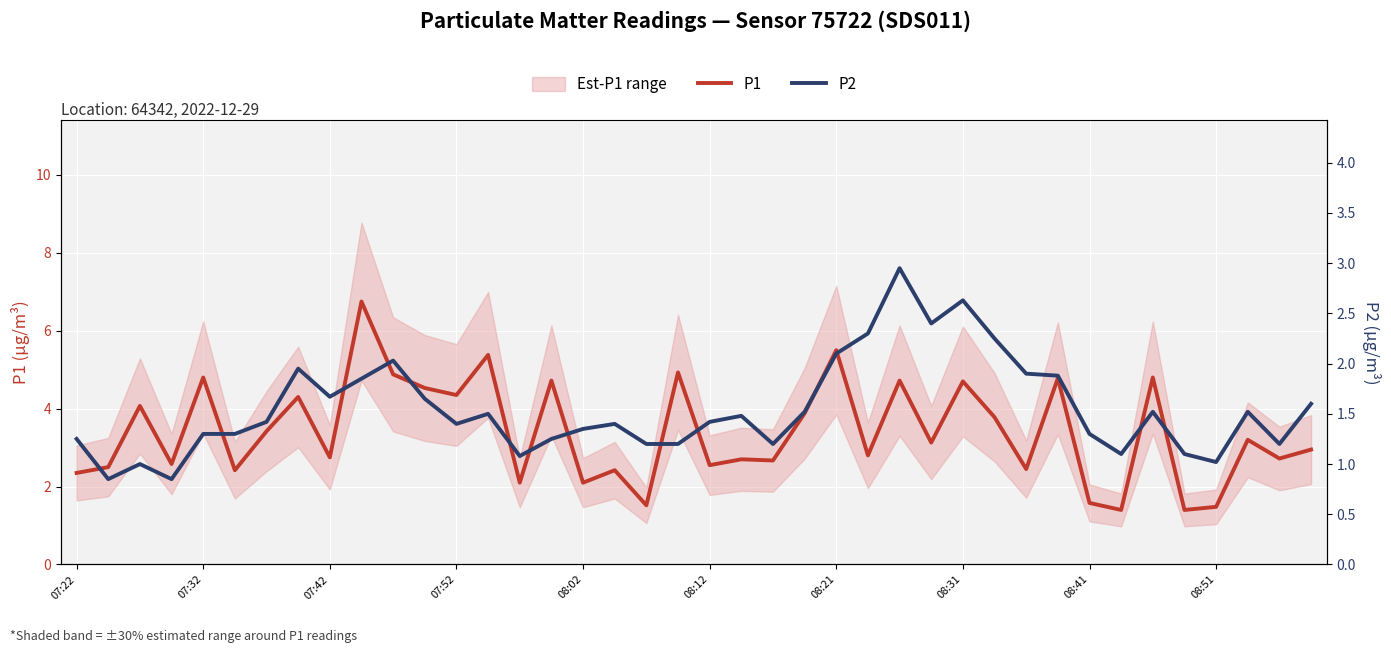

What is the difference between the P2 values at 35 and 22?

0.1